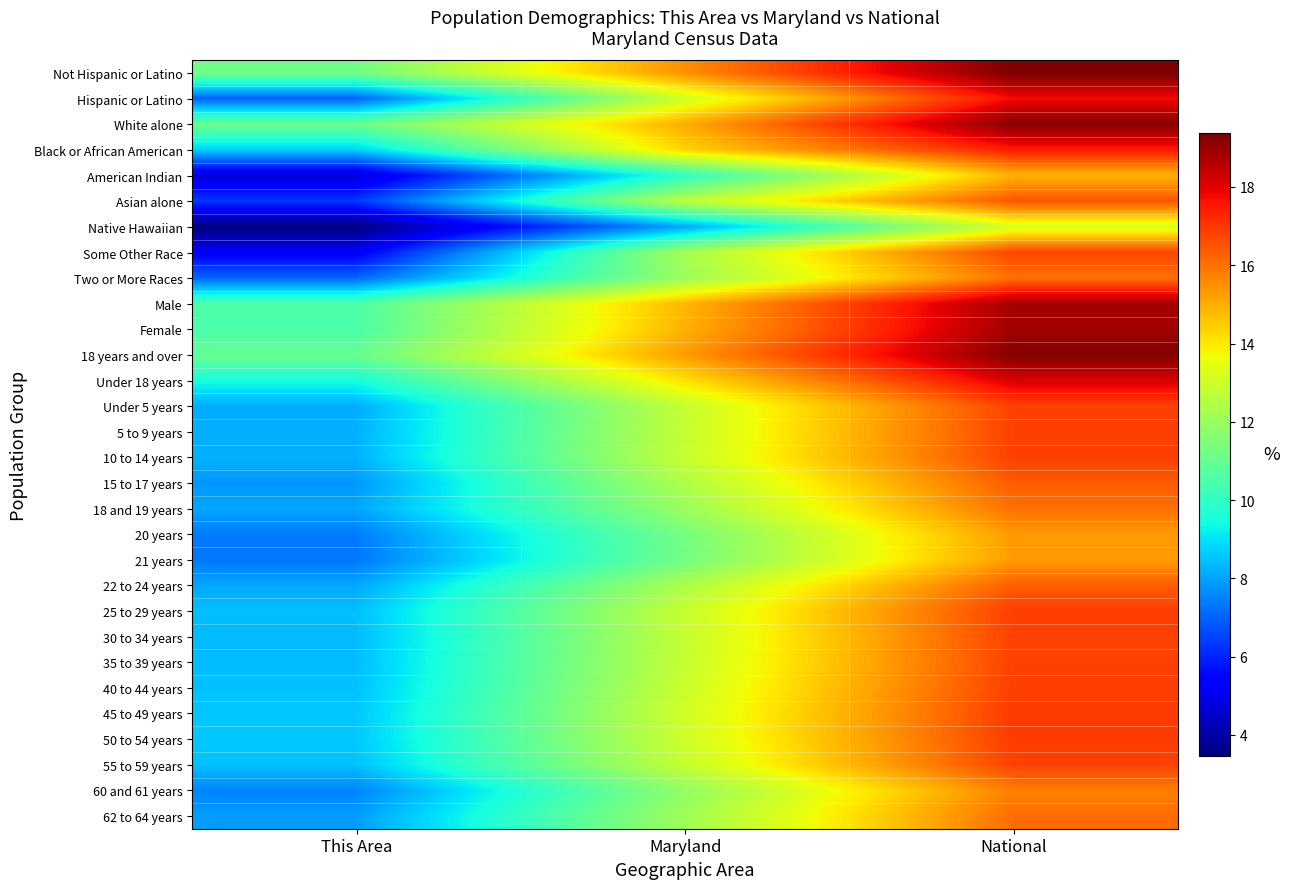

Reading left to right, extract all data points from this chart.

Not Hispanic or Latino: This Area=11.2	Maryland=15.5	National=19.4
Hispanic or Latino: This Area=7.0	Maryland=13.1	National=17.7
White alone: This Area=11.1	Maryland=15.0	National=19.2
Black or African American: This Area=8.7	Maryland=14.3	National=17.5
American Indian: This Area=4.7	Maryland=9.9	National=14.9
Asian alone: This Area=6.3	Maryland=12.7	National=16.5
Native Hawaiian: This Area=3.5	Maryland=8.1	National=13.2
Some Other Race: This Area=5.2	Maryland=12.2	National=16.8
Two or More Races: This Area=7.1	Maryland=12.0	National=16.0
Male: This Area=10.6	Maryland=14.8	National=18.8
Female: This Area=10.5	Maryland=14.9	National=18.9
18 years and over: This Area=11.0	Maryland=15.3	National=19.3
Under 18 years: This Area=9.5	Maryland=14.1	National=18.1
Under 5 years: This Area=8.2	Maryland=12.8	National=16.8
5 to 9 years: This Area=8.2	Maryland=12.8	National=16.8
10 to 14 years: This Area=8.3	Maryland=12.8	National=16.8
15 to 17 years: This Area=7.8	Maryland=12.4	National=16.4
18 and 19 years: This Area=8.1	Maryland=12.0	National=16.0
20 years: This Area=7.4	Maryland=11.3	National=15.3
21 years: This Area=7.3	Maryland=11.3	National=15.3
22 to 24 years: This Area=8.1	Maryland=12.4	National=16.4
25 to 29 years: This Area=8.5	Maryland=12.9	National=16.9
30 to 34 years: This Area=8.4	Maryland=12.8	National=16.8
35 to 39 years: This Area=8.4	Maryland=12.8	National=16.8
40 to 44 years: This Area=8.5	Maryland=12.9	National=16.9
45 to 49 years: This Area=8.6	Maryland=13.0	National=16.9
50 to 54 years: This Area=8.6	Maryland=13.0	National=16.9
55 to 59 years: This Area=8.5	Maryland=12.8	National=16.8
60 and 61 years: This Area=7.5	Maryland=11.8	National=15.8
62 to 64 years: This Area=7.9	Maryland=12.1	National=16.1